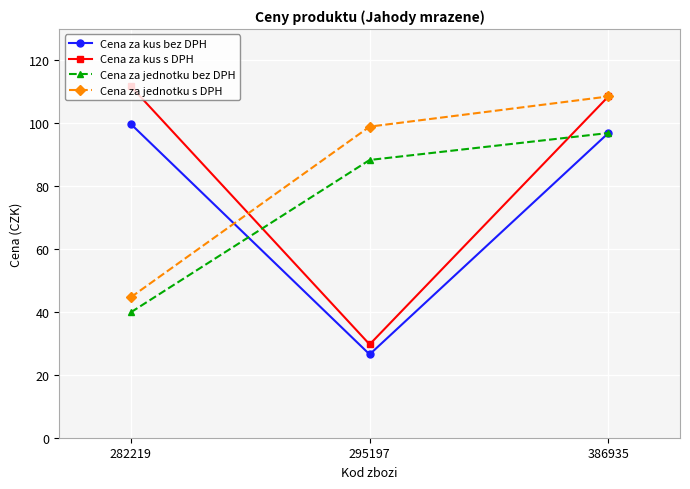

Read the Cena za jednotku s DPH value at 386935.

108.5